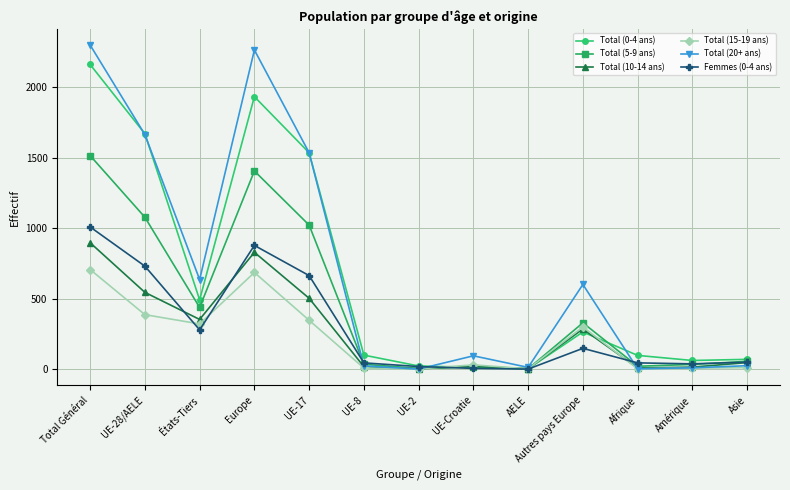

Where is the first local minimum for Total (20+ ans)?

États-Tiers